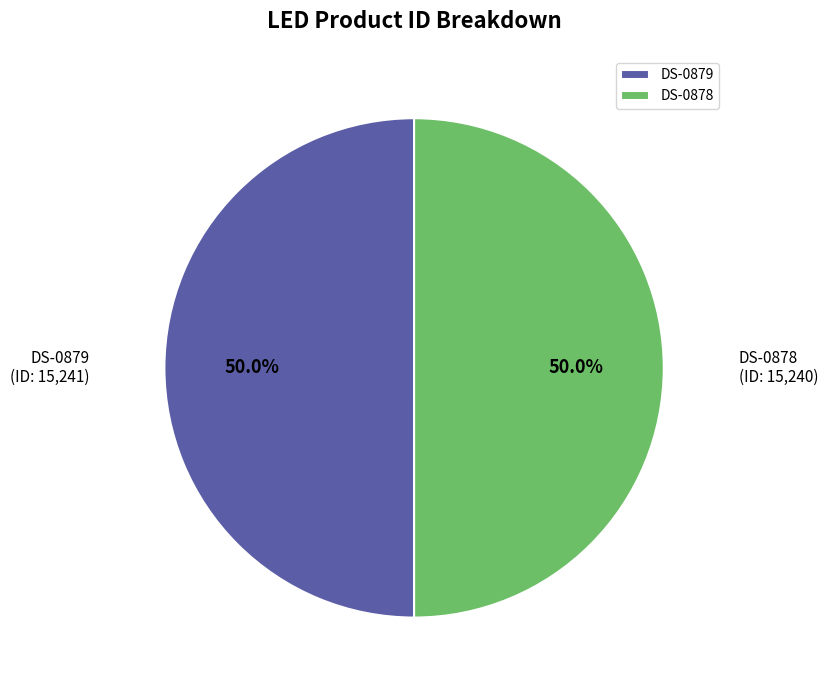

What percentage is NOT represented by DS-0878?

50.0%